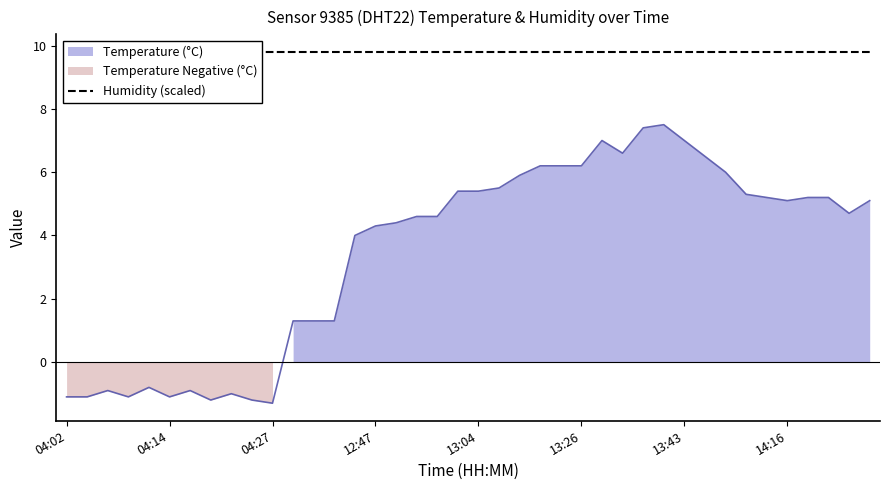

What is the sum of all values?

138.7